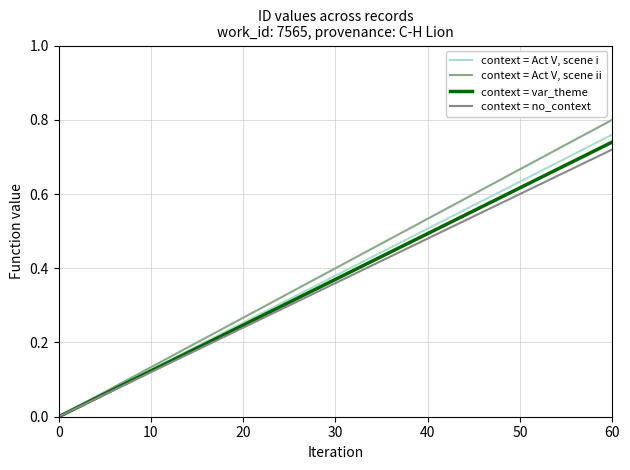

How many lines are shown in the chart?

4